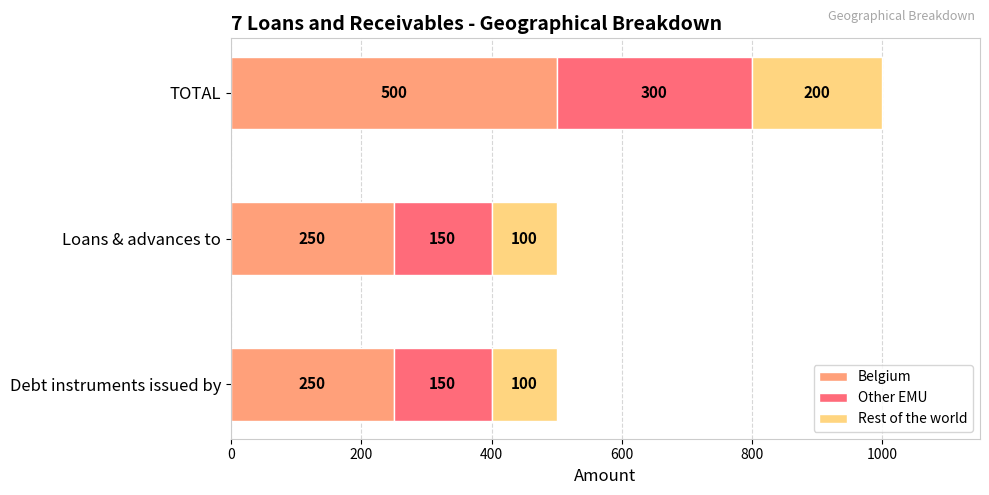

What is the total value across all series at Debt instruments issued by?

500